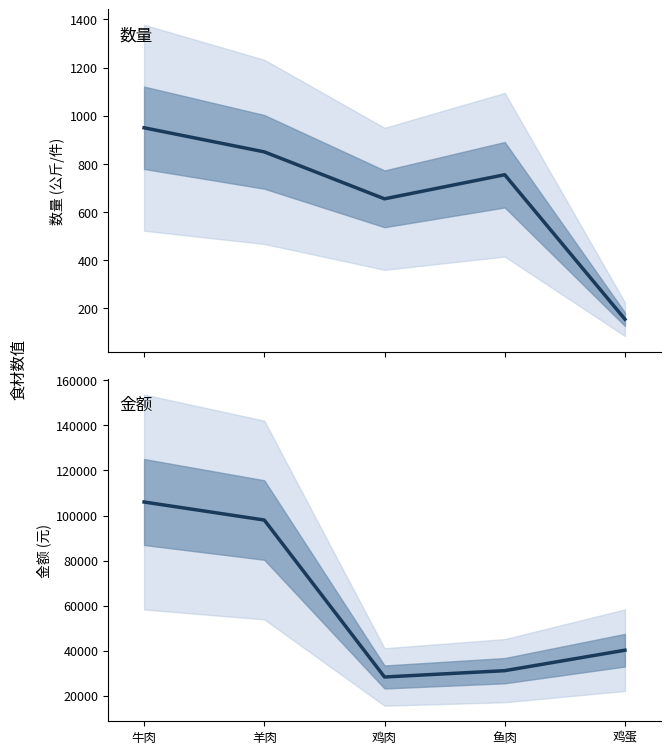

What is the label of the 2nd point from the left?

羊肉